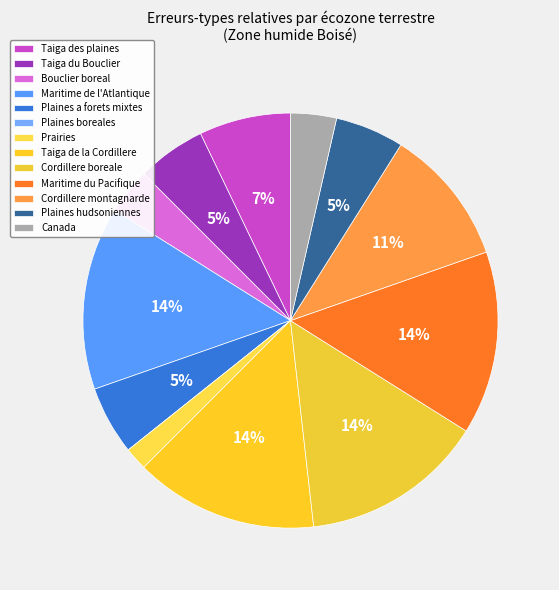

Which category has the biggest portion of the pie?

Maritime de l'Atlantique